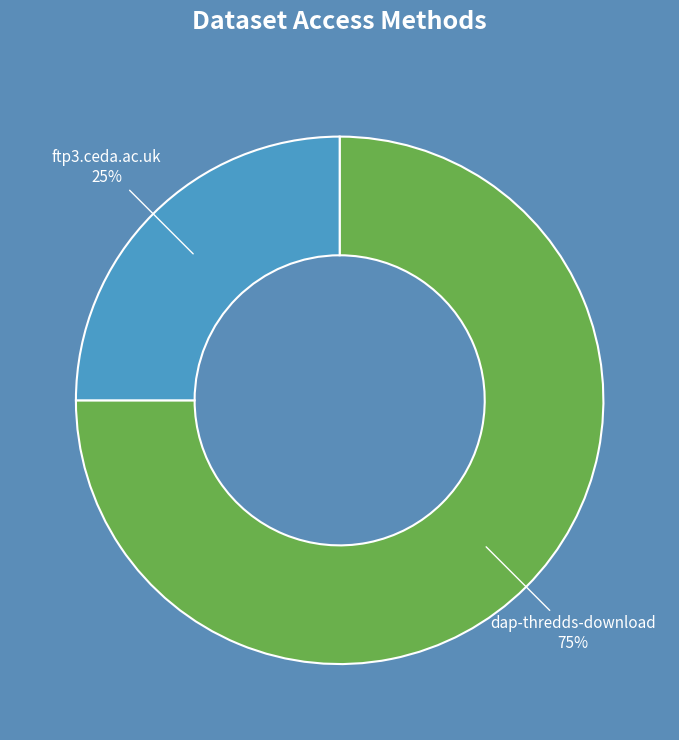

Do ftp3.ceda.ac.uk and dap-thredds-download together represent more than half of the pie?

Yes